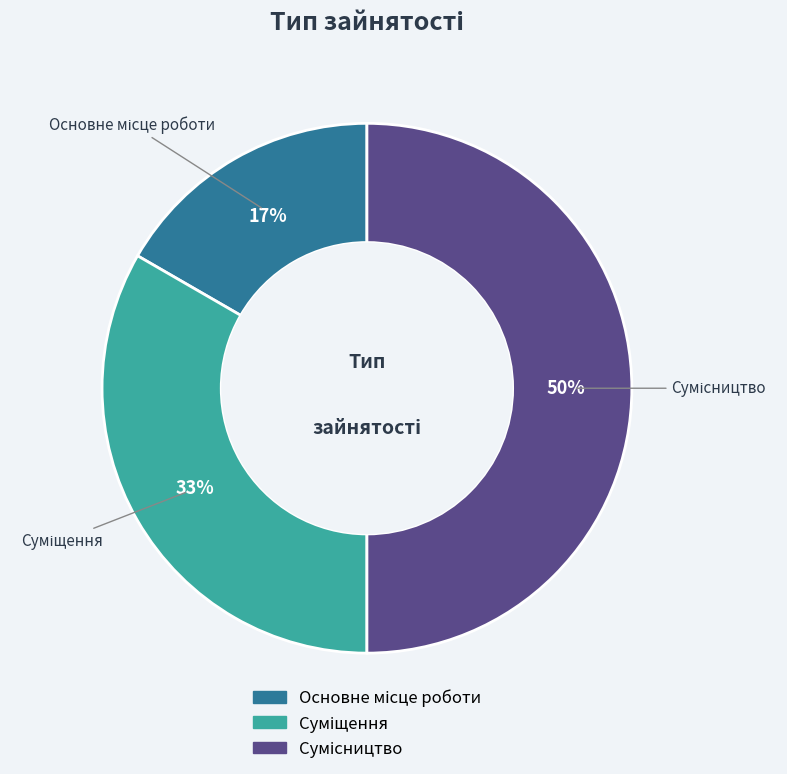

To the nearest percent, what is the average slice percentage?

33%